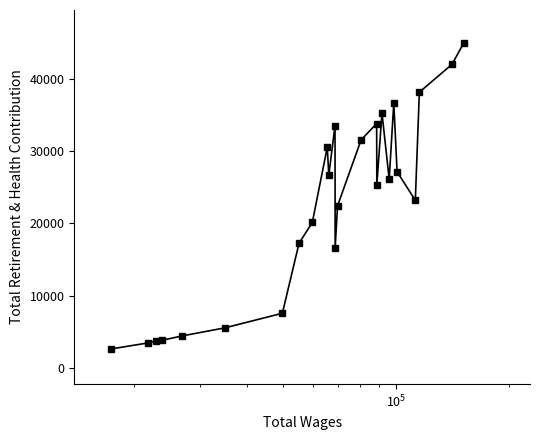

True or false: the data has more than 2 interior local peaks.

True